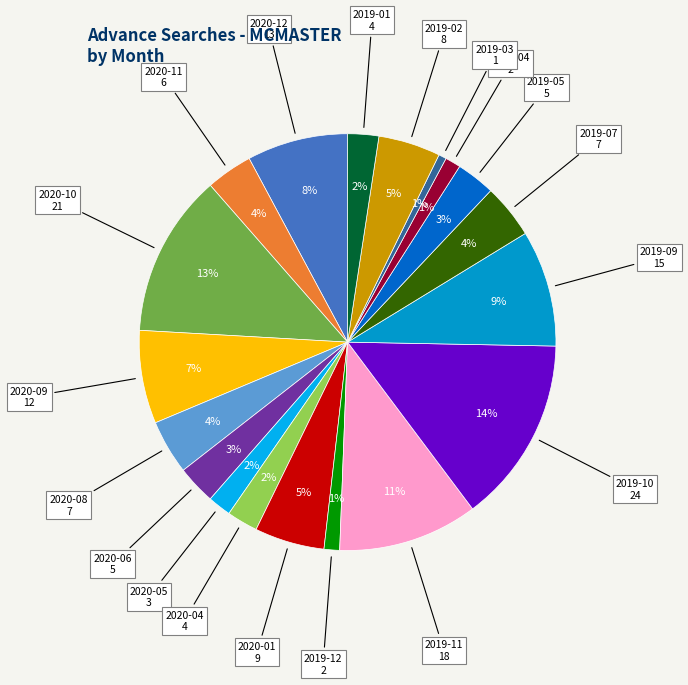

To the nearest percent, what is the average slice percentage?

5%